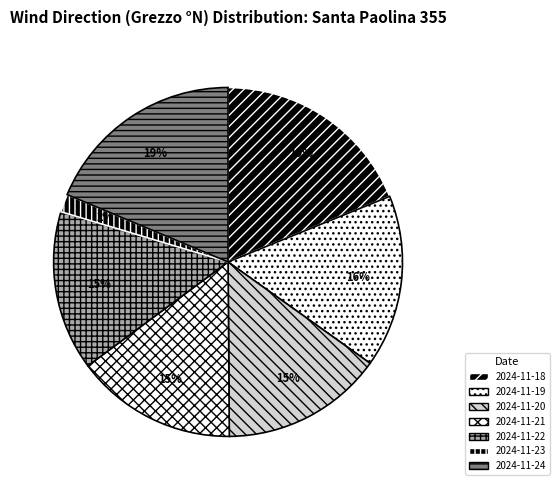

Is 2024-11-20 the majority of the pie?

No